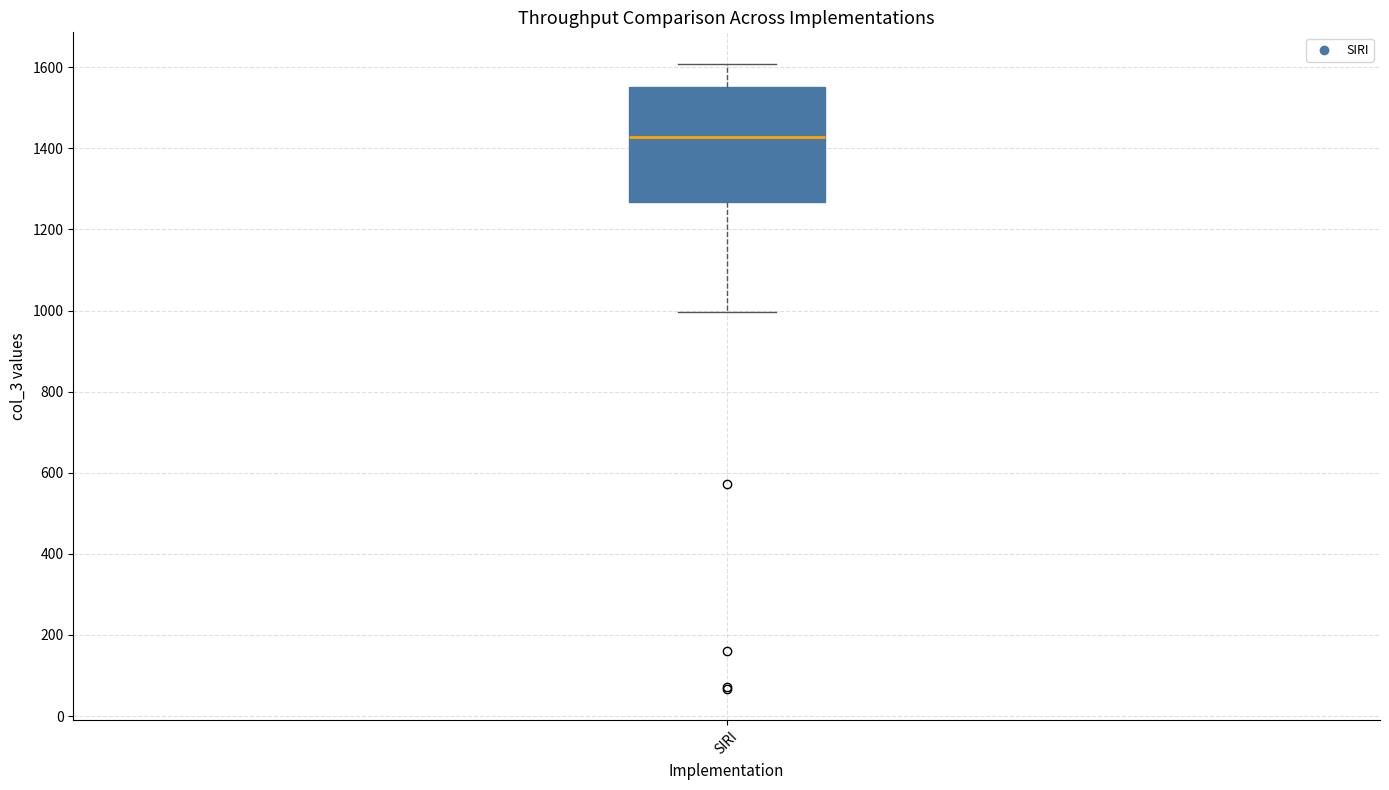

Transcribe this box plot: give where the median line is, the range the box spans, and where the two whiskers end, as read against the y-axis. The values are not printed on the chart, so give them approximately, as read against the axis.

median 1420, box 1260 to 1560, whiskers 1000 to 1600